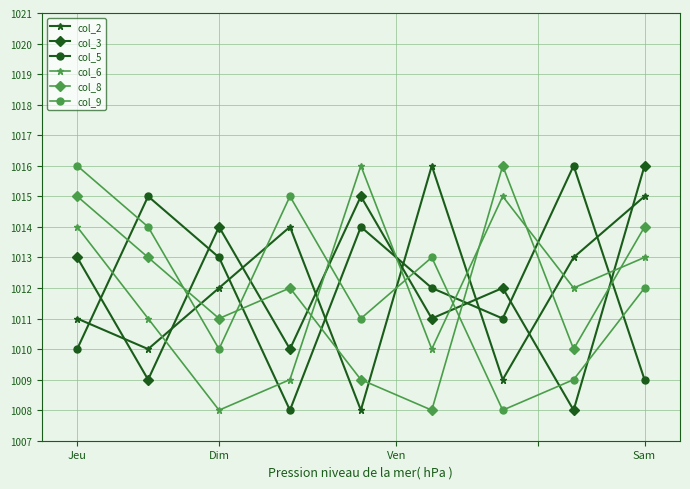

Count the number of data series in this chart.

6